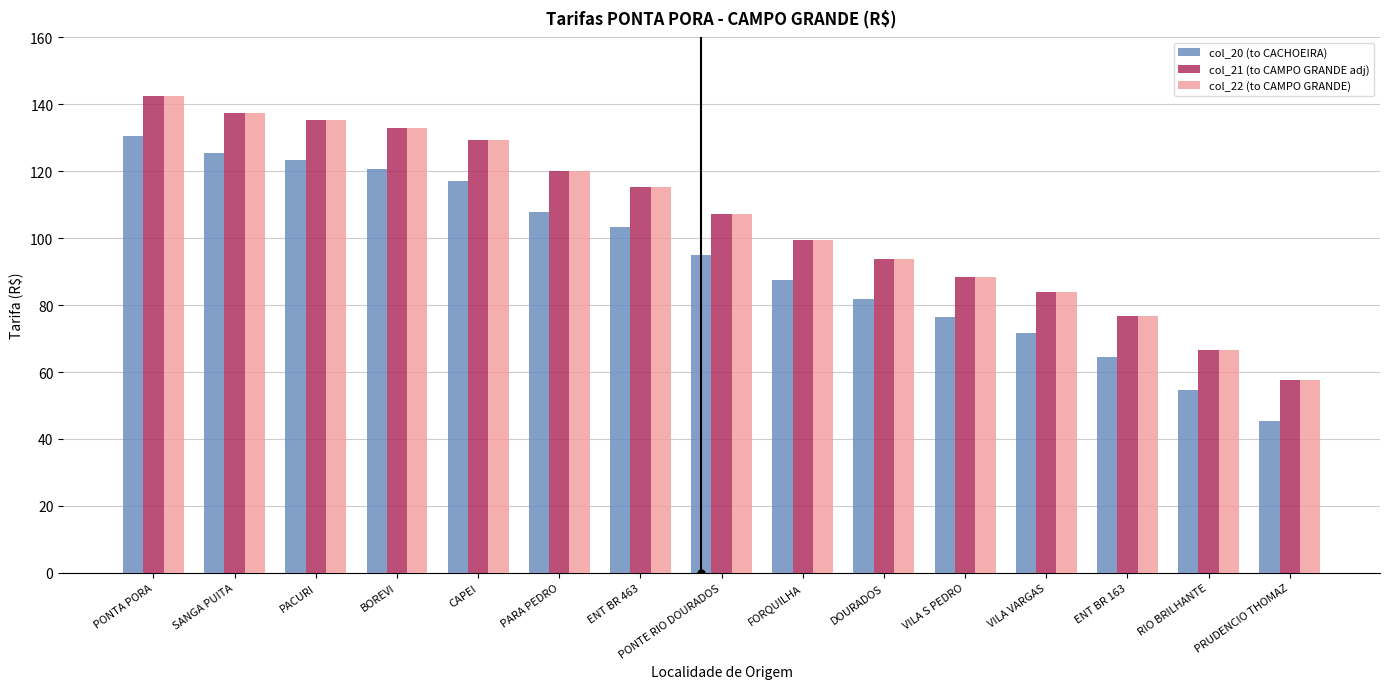

How many data points in col_22 (to CAMPO GRANDE) are less than 107?

7